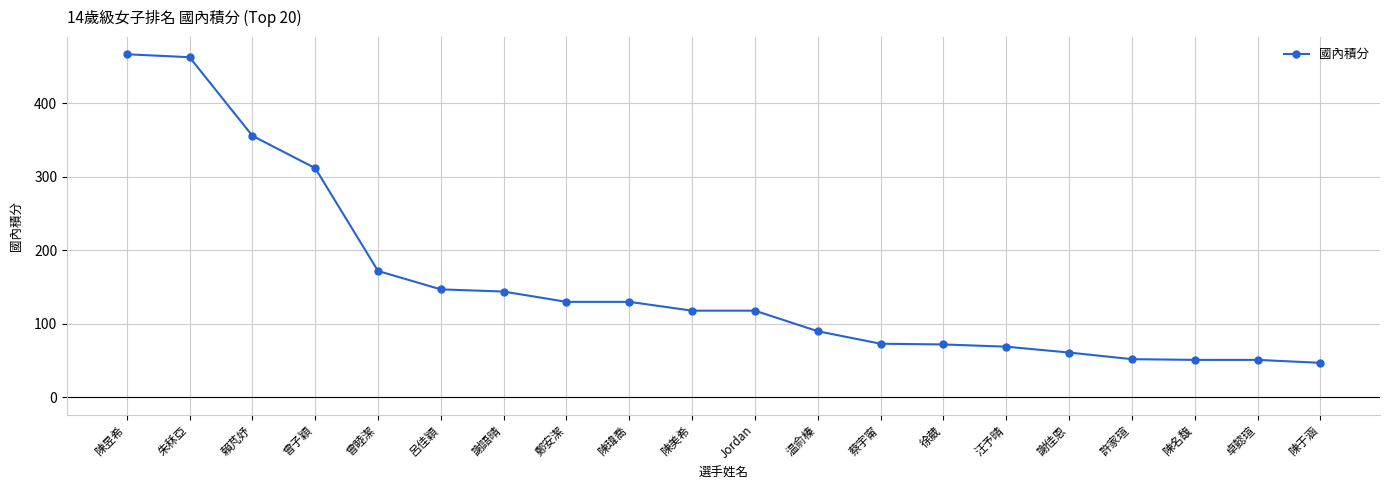

What is the label of the 2nd point from the right?

卓懿瑄